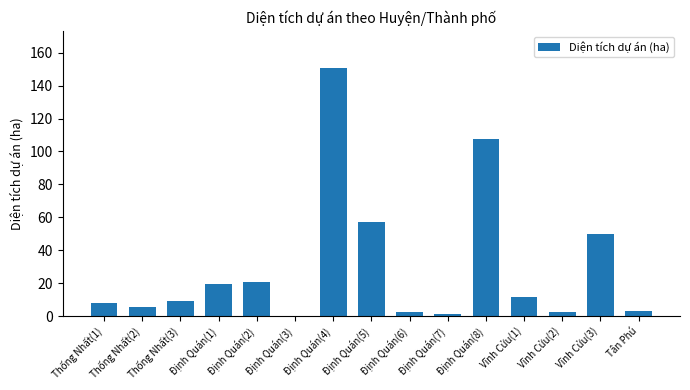

Are the bars grouped side by side (vs. stacked)?

No